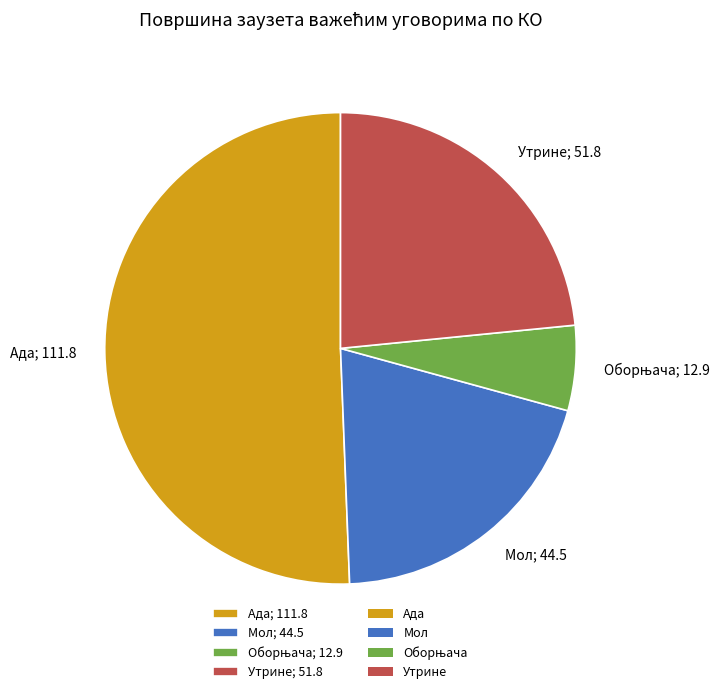

Which category accounts for the majority?

Ада